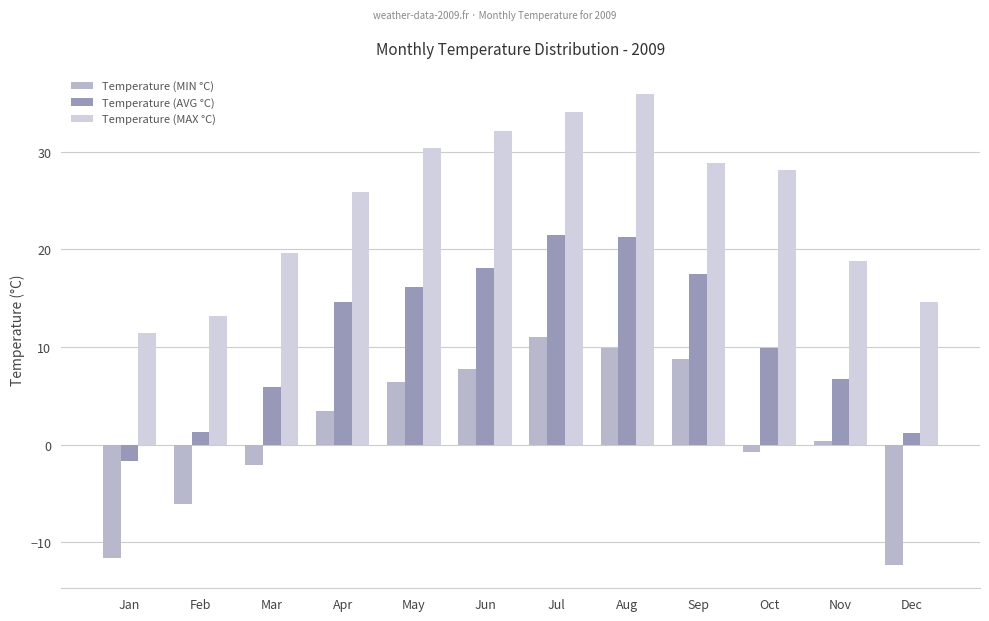

Which series has the largest total across all categories?

Temperature (MAX °C)